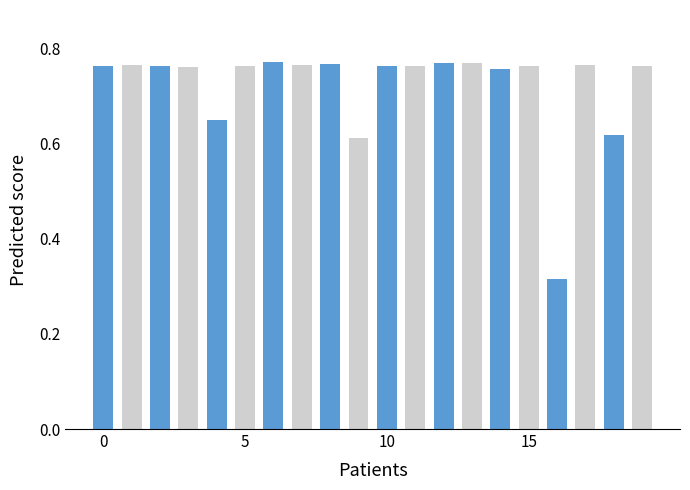

What is the difference between the maximum and minimum values?

0.5